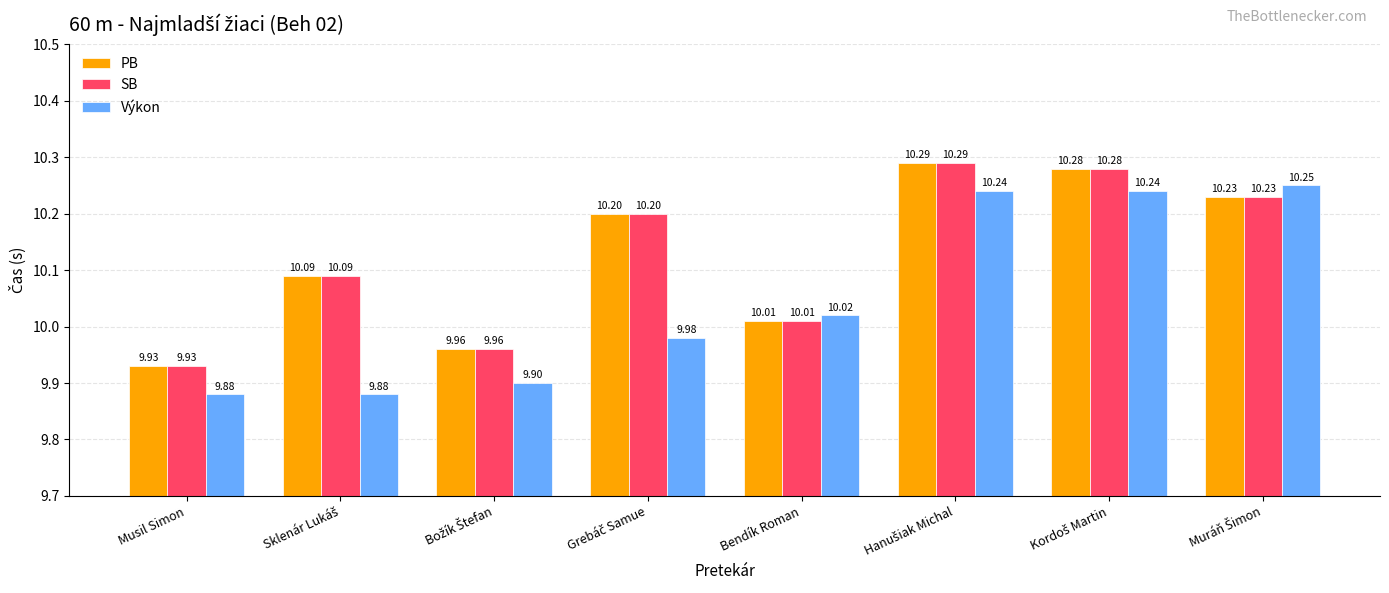

At which label is SB closest to 10?

Bendík Roman